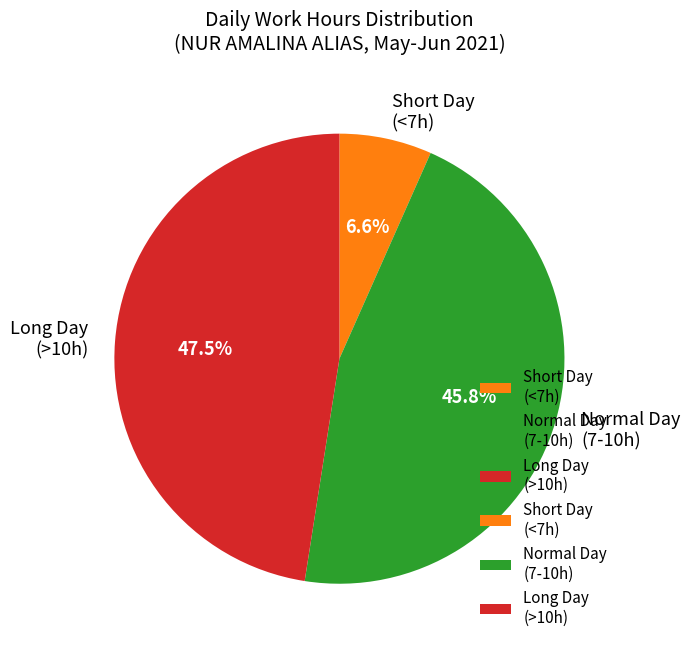

Count the number of slices in the pie.

3